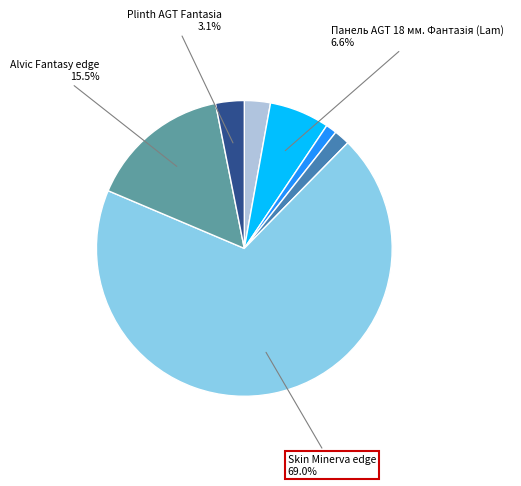

Is there any slice that represents more than half of the pie?

Yes